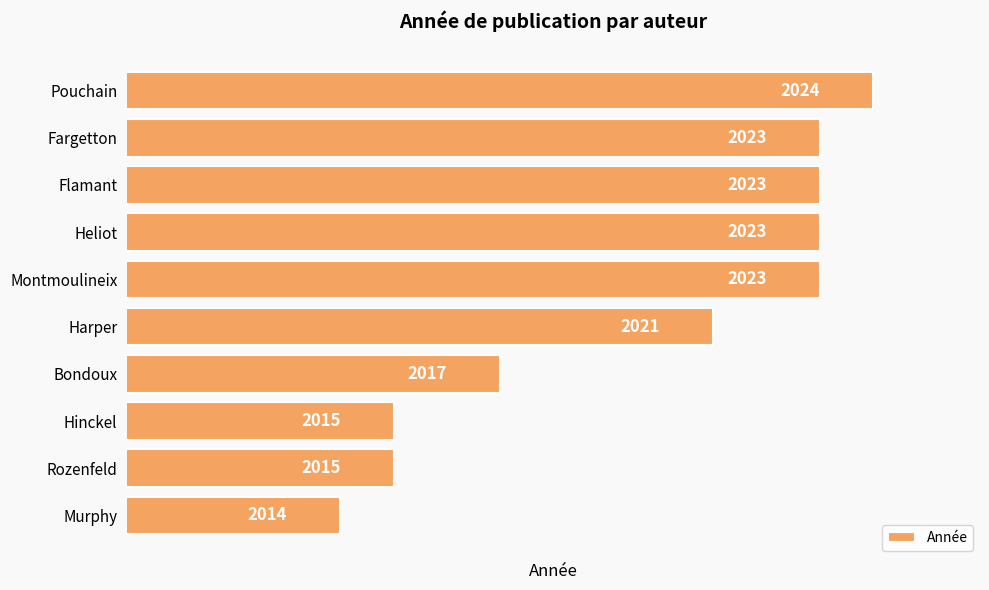

What is the label of the 6th bar from the top?

Harper